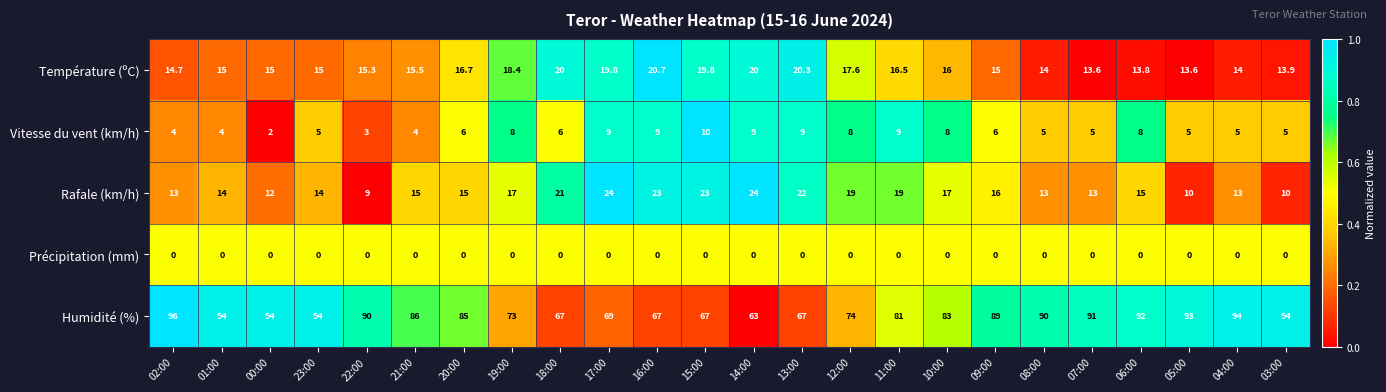

At which category is the sum across all series the highest?

06:00